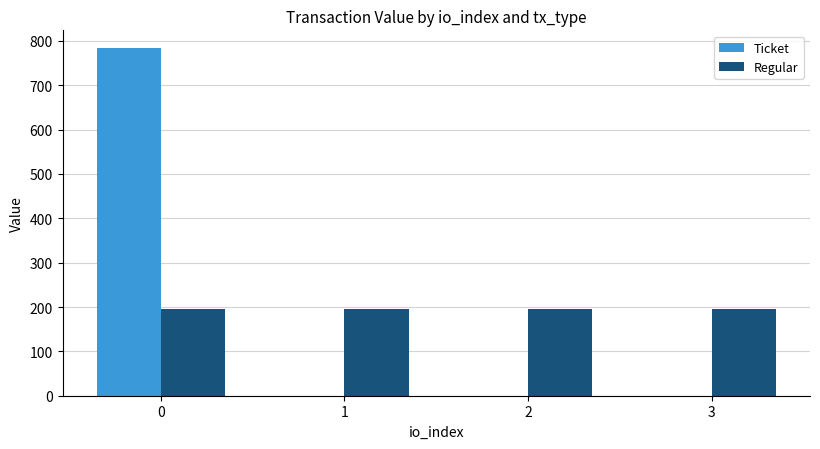

Which series changed the most between 0 and 1?

Ticket